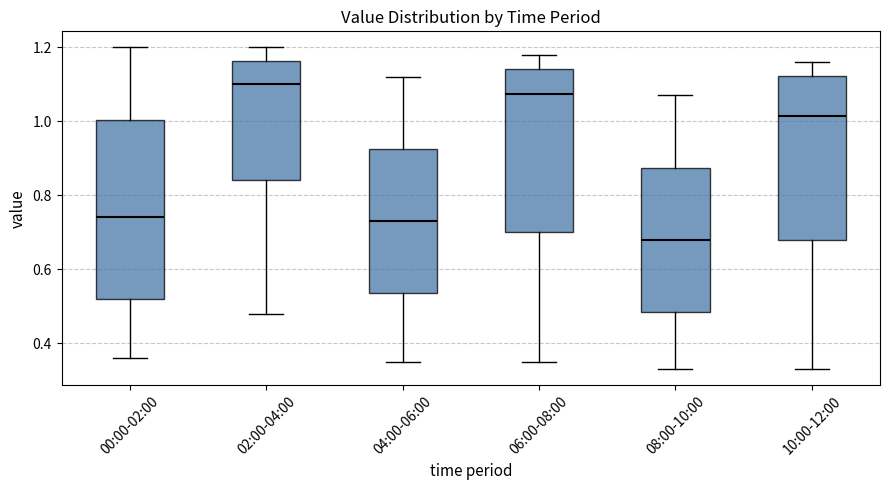

Reading left to right, transcribe this box plot: for each box, give where its median line is, the range the box spans, and where its two whiskers end, as read against the y-axis. The values are not printed on the chart, so give them approximately, as read against the axis.

00:00-02:00: median 0.74, box 0.52 to 1.00, whiskers 0.36 to 1.20
02:00-04:00: median 1.10, box 0.84 to 1.16, whiskers 0.48 to 1.20
04:00-06:00: median 0.74, box 0.54 to 0.92, whiskers 0.36 to 1.12
06:00-08:00: median 1.08, box 0.70 to 1.14, whiskers 0.36 to 1.18
08:00-10:00: median 0.68, box 0.48 to 0.88, whiskers 0.34 to 1.08
10:00-12:00: median 1.02, box 0.68 to 1.12, whiskers 0.34 to 1.16